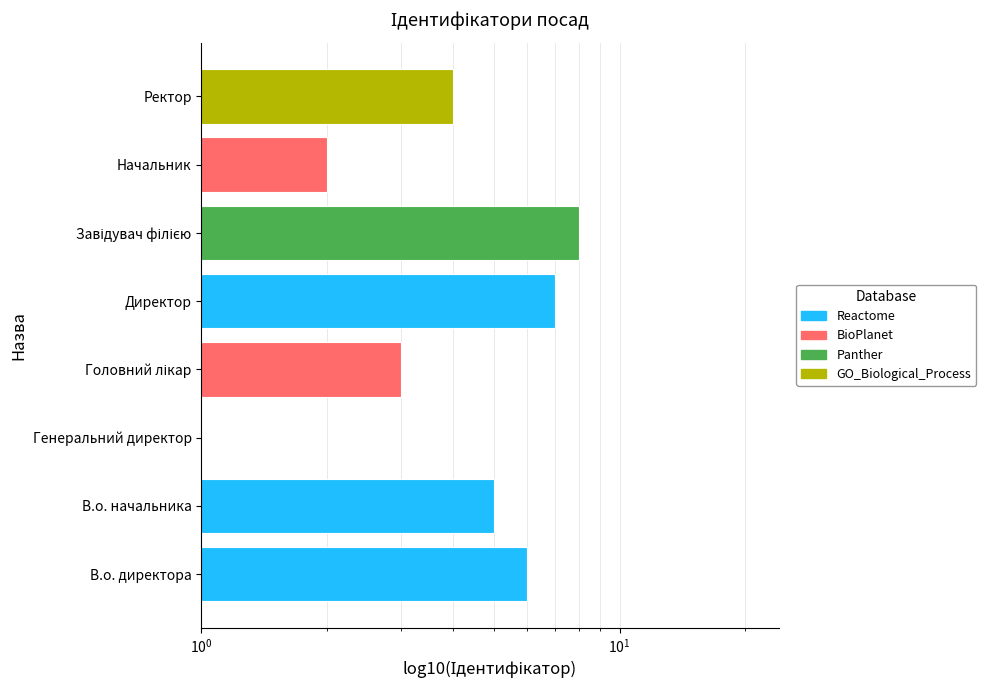

How many distinct data groups are displayed?

1